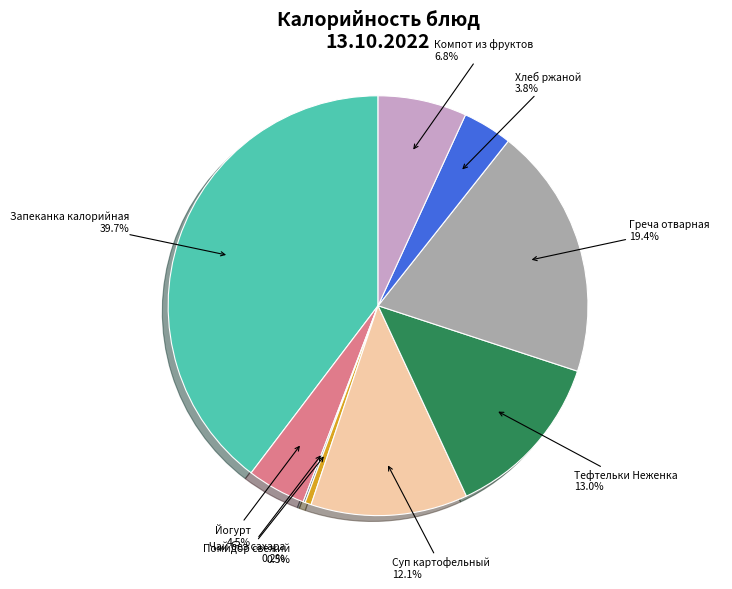

Is there any slice that represents more than half of the pie?

No